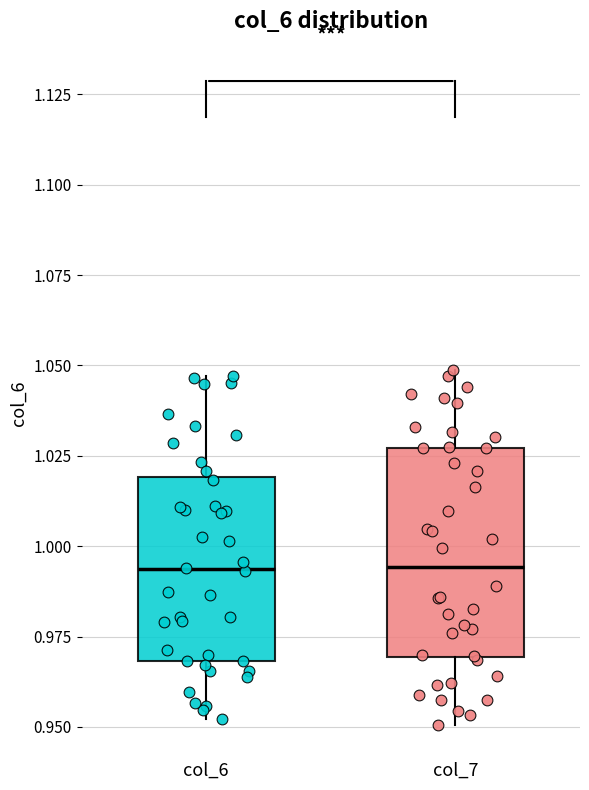

Reading left to right, transcribe this box plot: for each box, give where its median line is, the range the box spans, and where its two whiskers end, as read against the y-axis. The values are not printed on the chart, so give them approximately, as read against the axis.

col_6: median 0.995, box 0.970 to 1.020, whiskers 0.950 to 1.045
col_7: median 0.995, box 0.970 to 1.025, whiskers 0.950 to 1.050